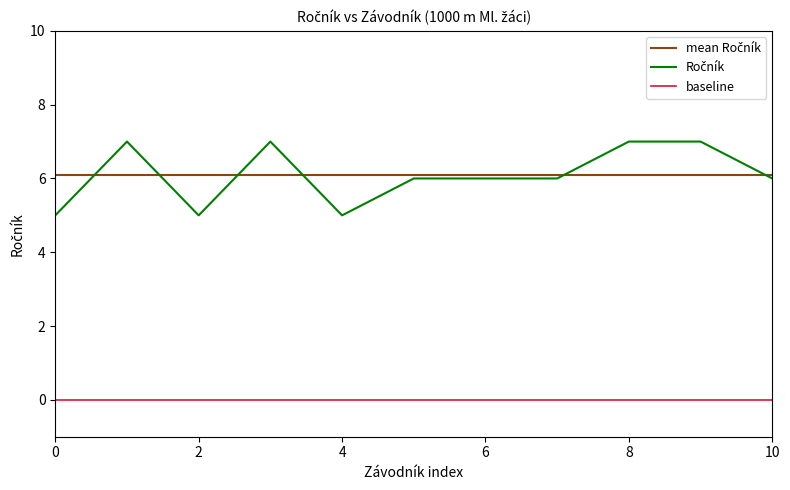

What is the average value of the mean Ročník series?

6.1